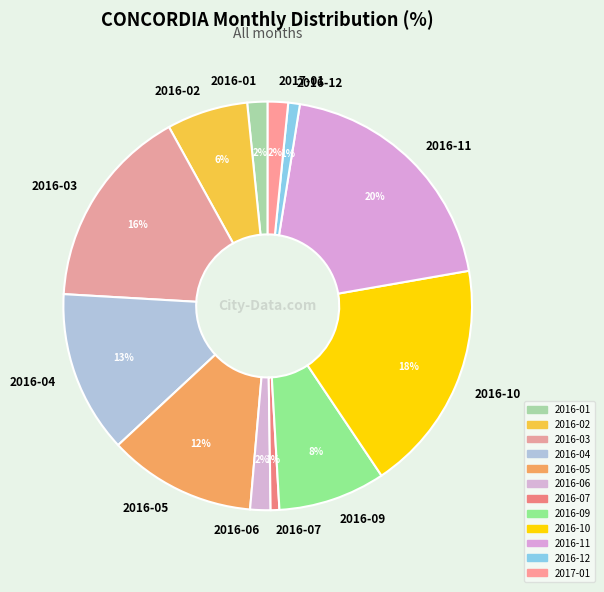

How many segments does this pie chart have?

12